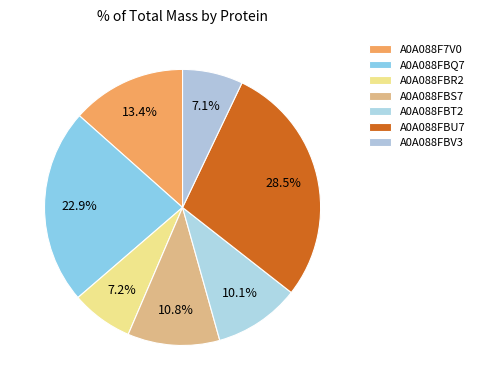

Which slice is the largest?

A0A088FBU7